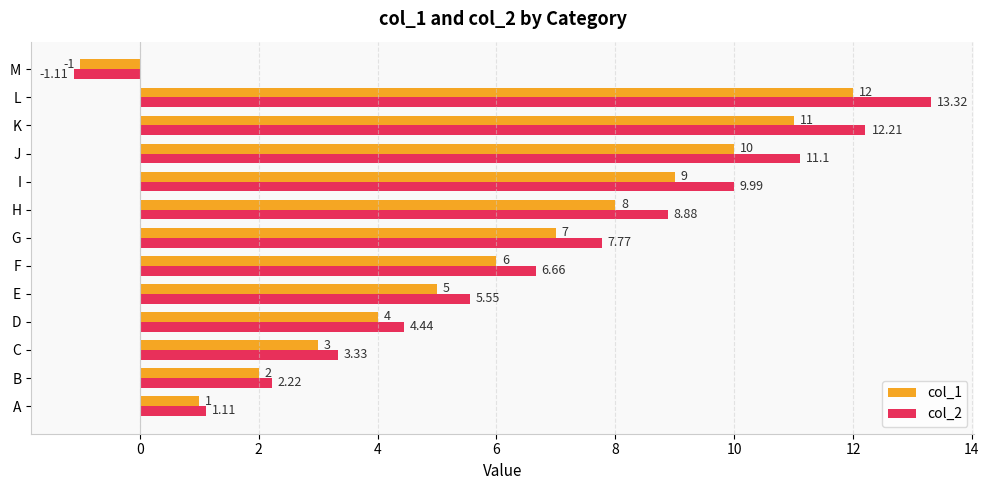

Which category has the lowest value in the col_2 series?

M